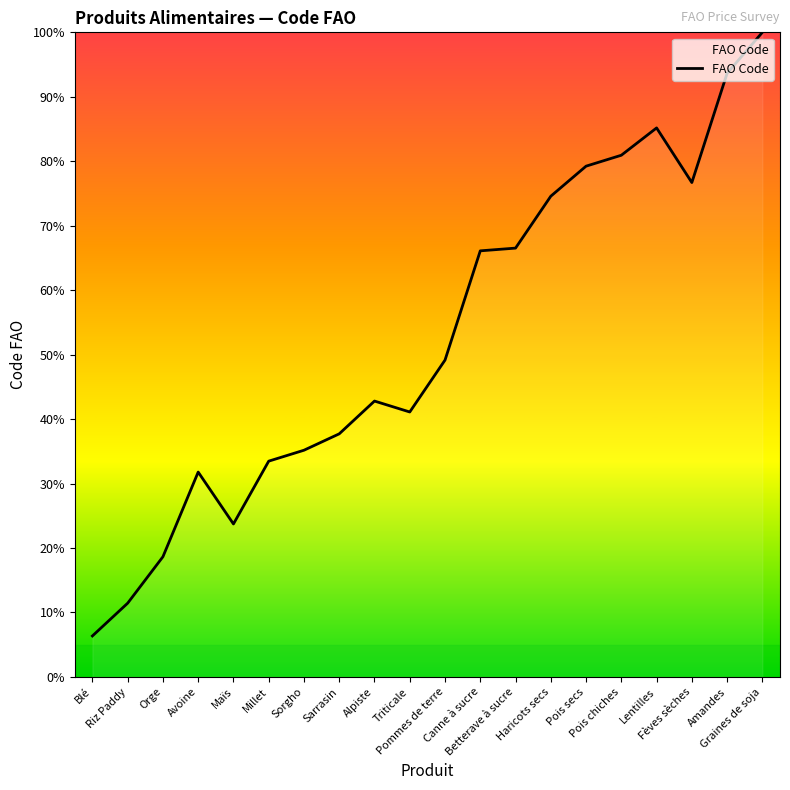

The chart shows a value of 42.8 at Alpiste. True or false?

True